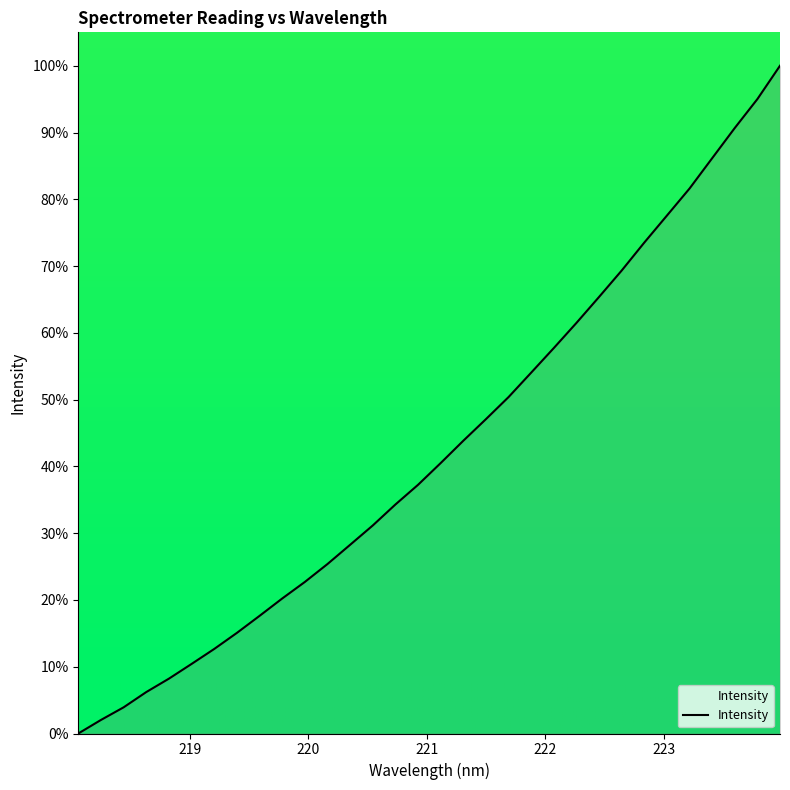

What is the difference between the maximum and minimum values?

100.0